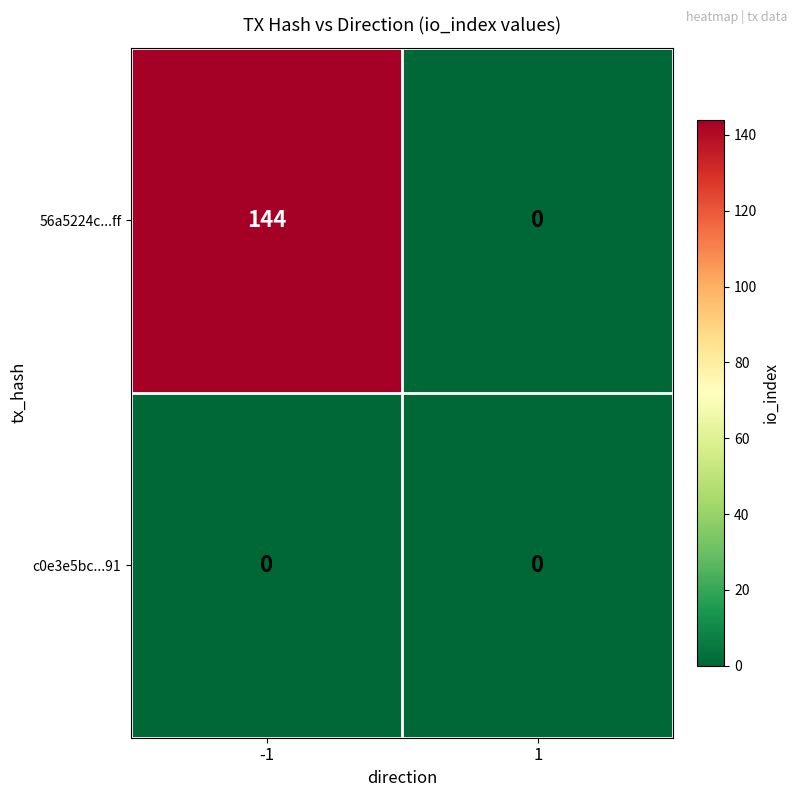

Which series has the largest total across all categories?

56a5224c...ff